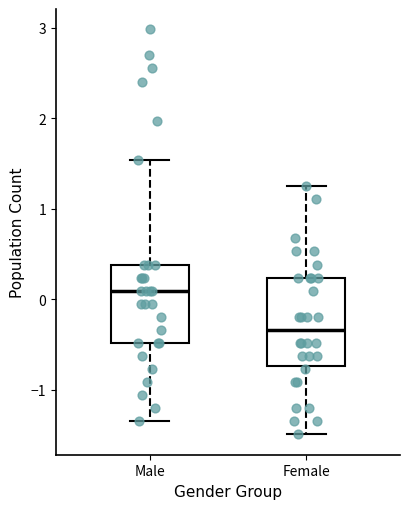

Reading left to right, read every box against the y-axis: the position of its median line, the range the box covers, and the ends of its whiskers. The values are not printed on the chart, so give them approximately, as read against the axis.

Male: median 0.1, box -0.5 to 0.4, whiskers -1.4 to 1.5
Female: median -0.3, box -0.7 to 0.2, whiskers -1.5 to 1.2